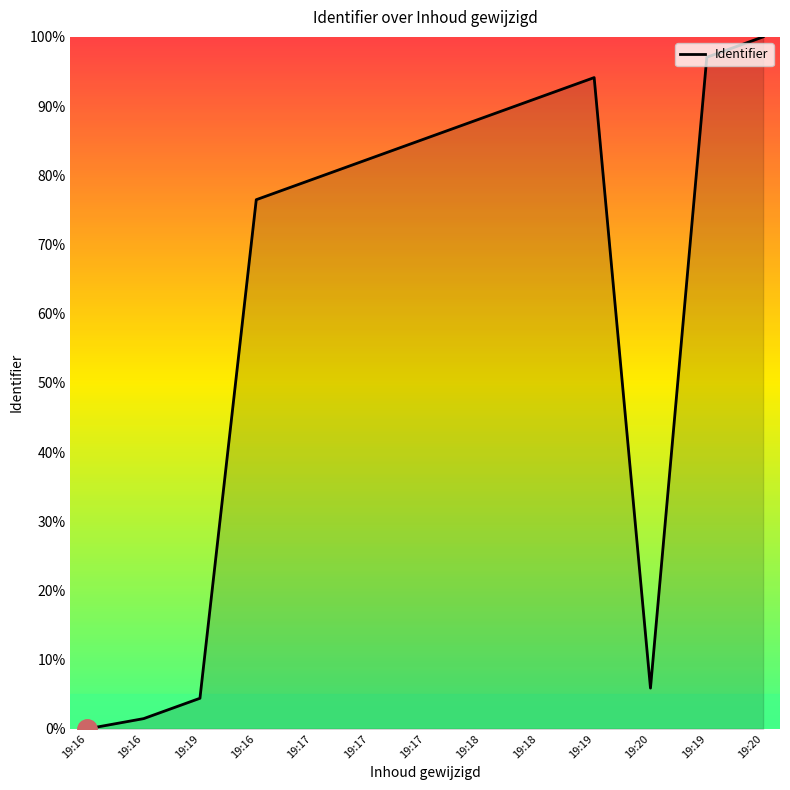

At which category does the data reach its first local valley?

19:20